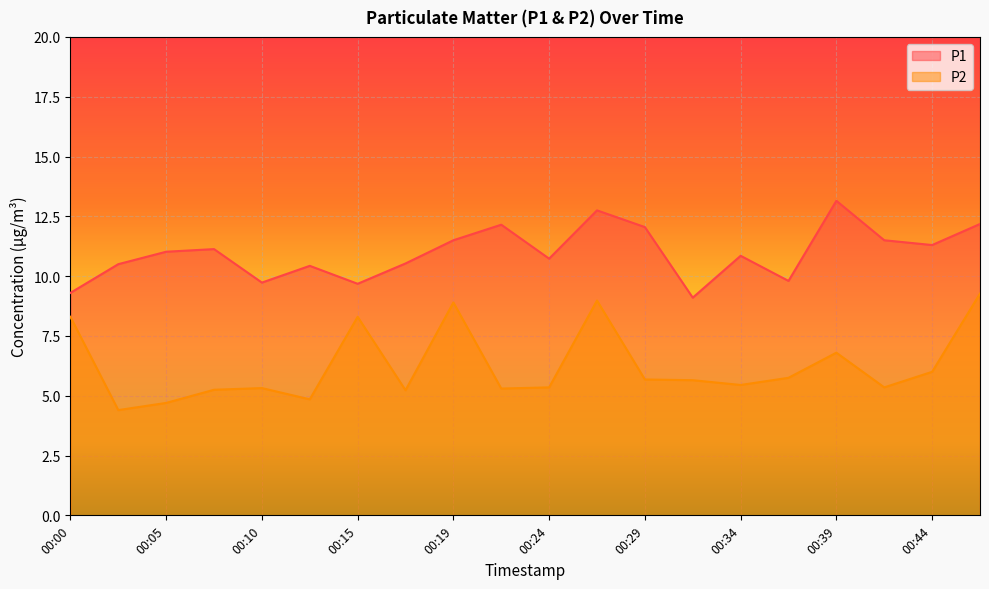

What is the value of the P1 point at the 20th from the left?

12.2